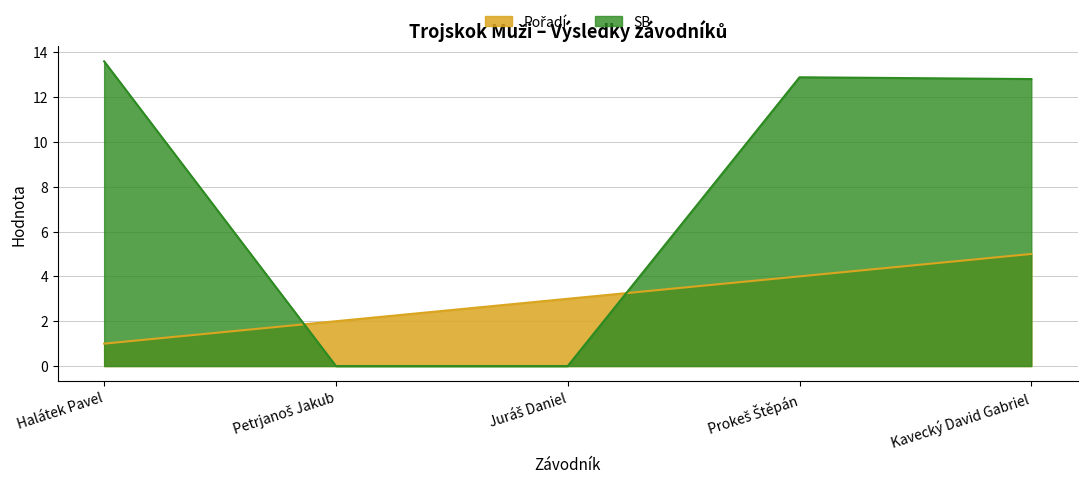

What is the difference between the maximum and minimum values in the Pořadí series?

4.0